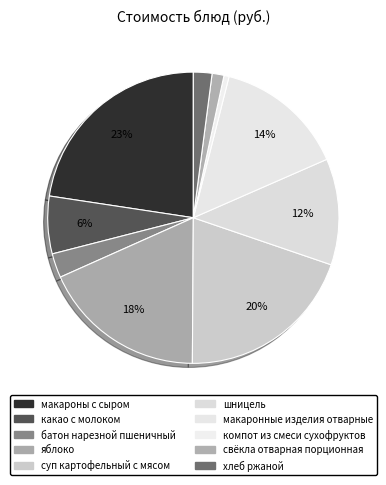

How many segments does this pie chart have?

10